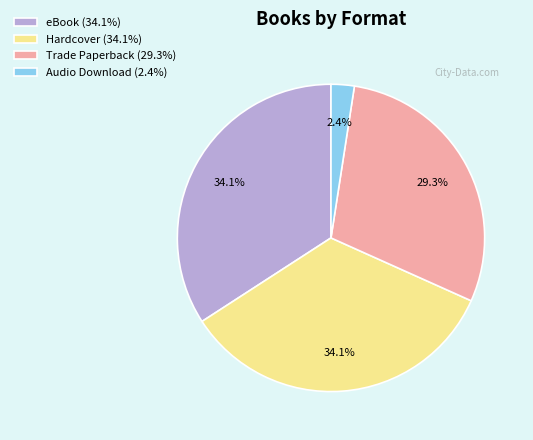

Is it true that Trade Paperback is 22% of the pie?

False